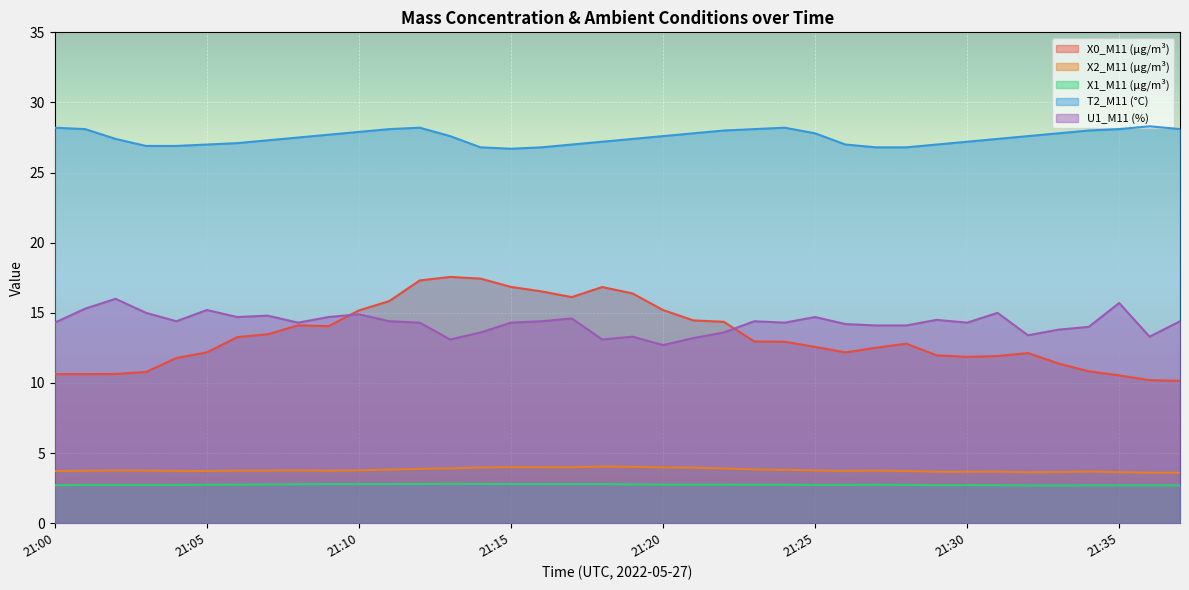

Which category has the highest value across all series?

21:36